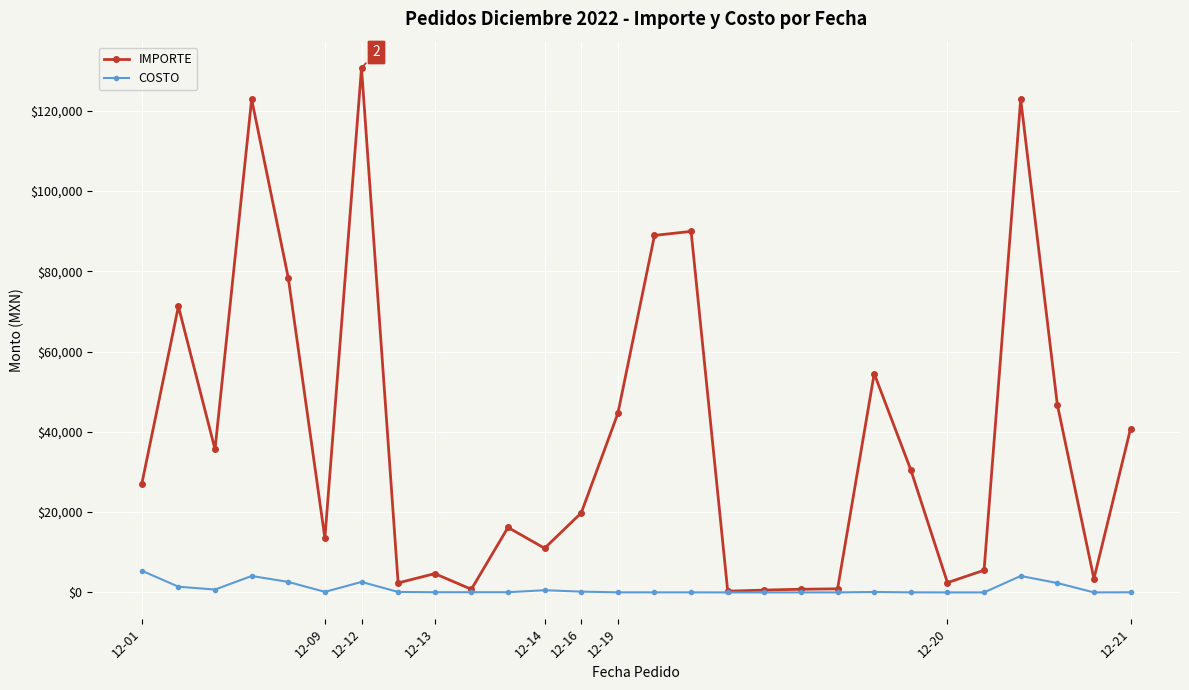

List the series in order of their peak value, lowest first.

COSTO, IMPORTE